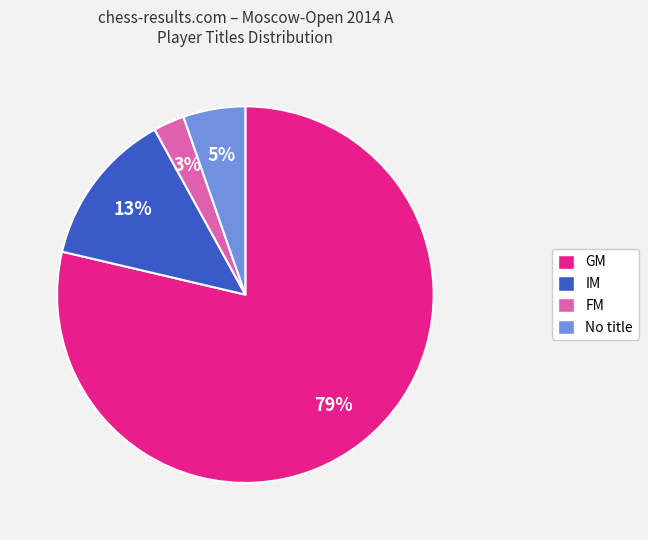

What percentage is the FM slice, to the nearest percent?

3%